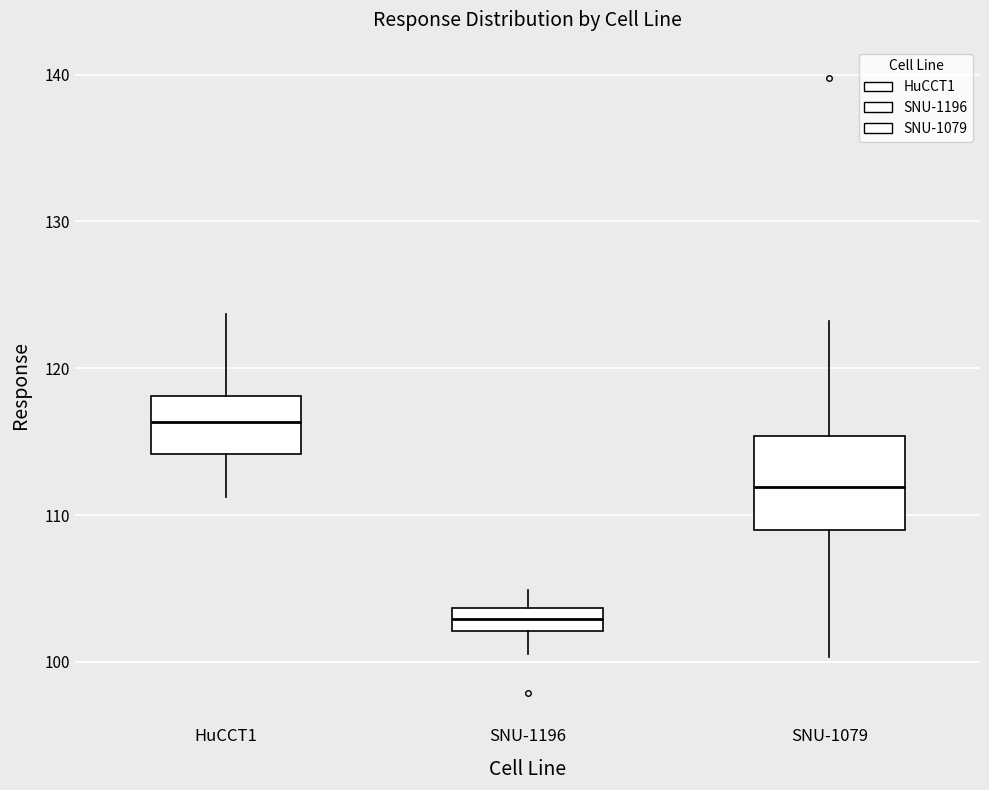

Where does the lower whisker of the box for HuCCT1 end on the y-axis? The values are not printed on the chart, so give them approximately, as read against the axis.

111